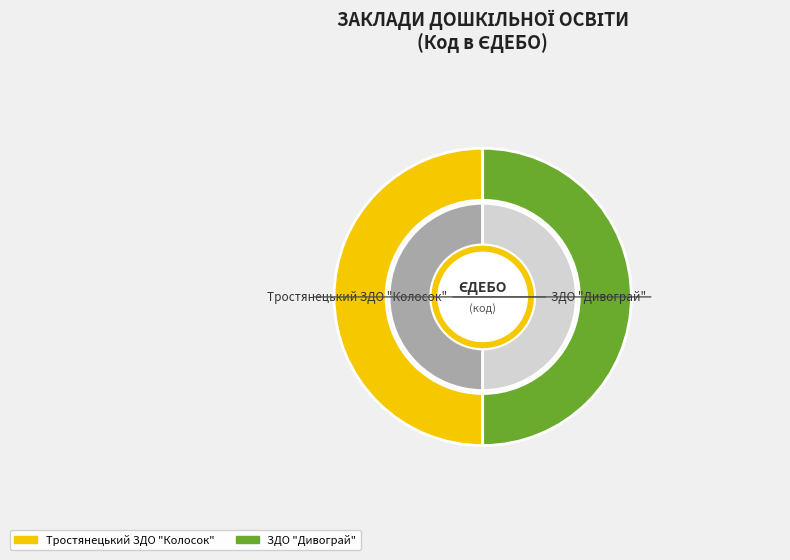

Is it true that Тростянецький ЗДО "Колосок" is 50% of the pie?

True